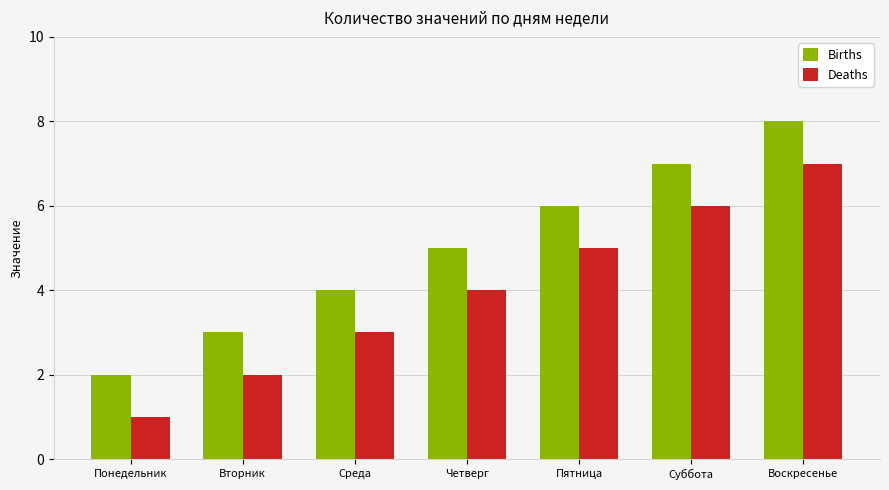

How many data points does each series have?

7